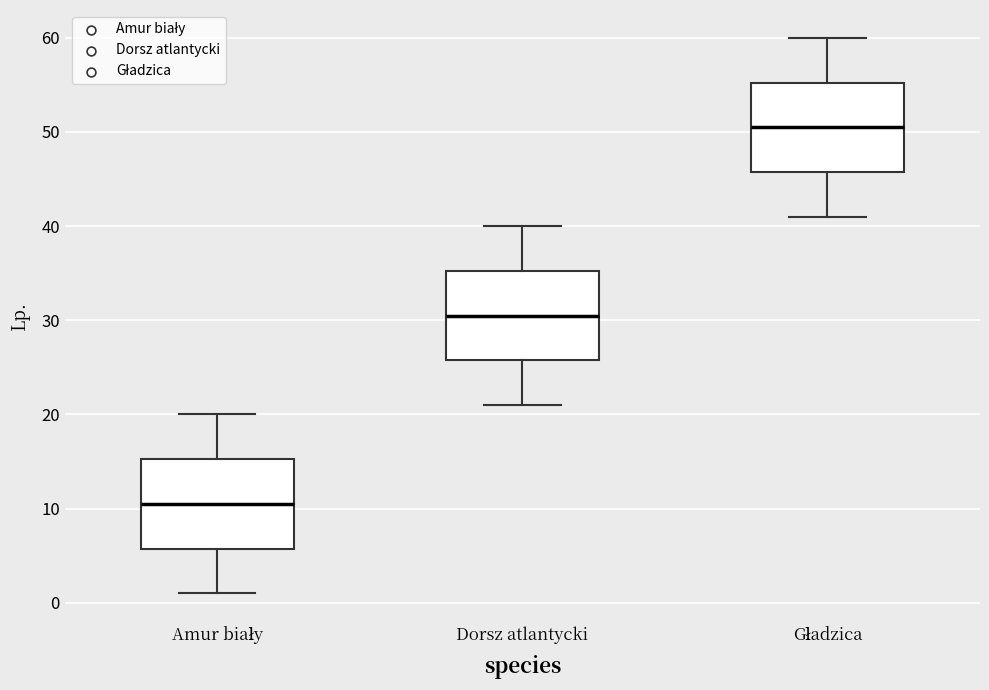

Which box's median line is the lowest?

Amur biały